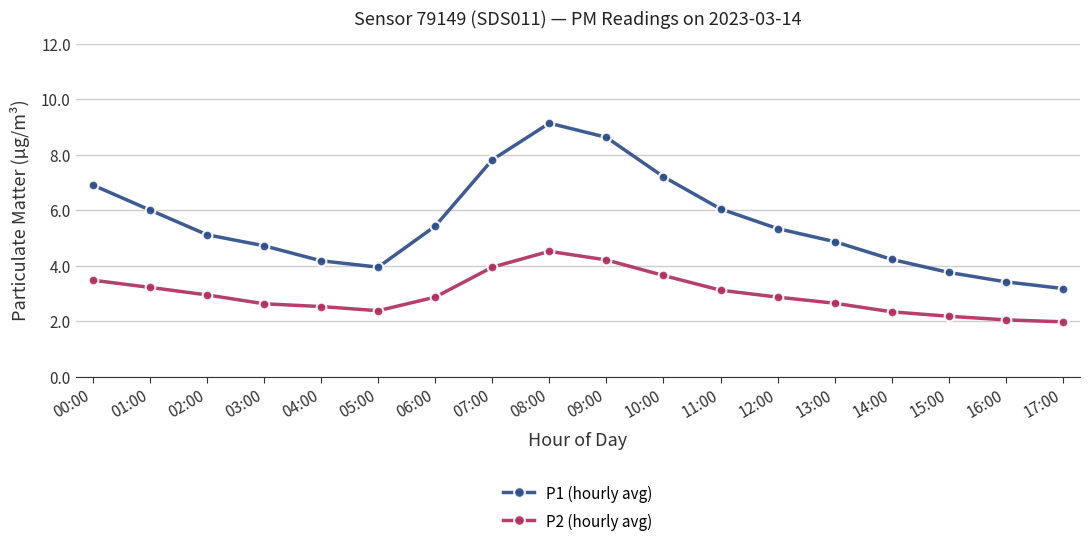

The value of P1 (hourly avg) at 16:00 is 5.0. True or false?

False